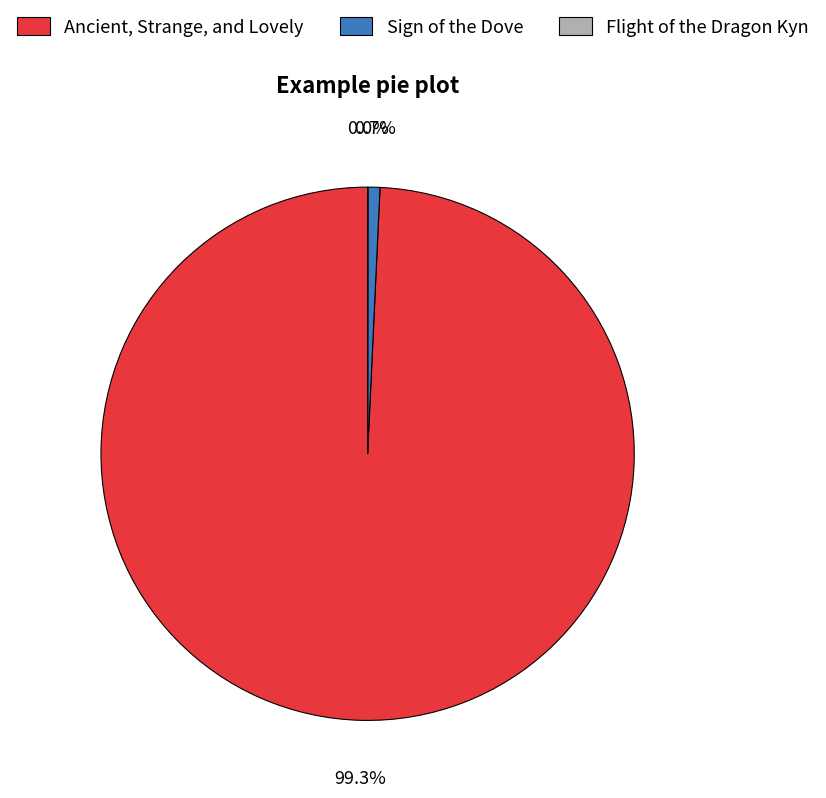

To the nearest percent, what is the average slice percentage?

33%